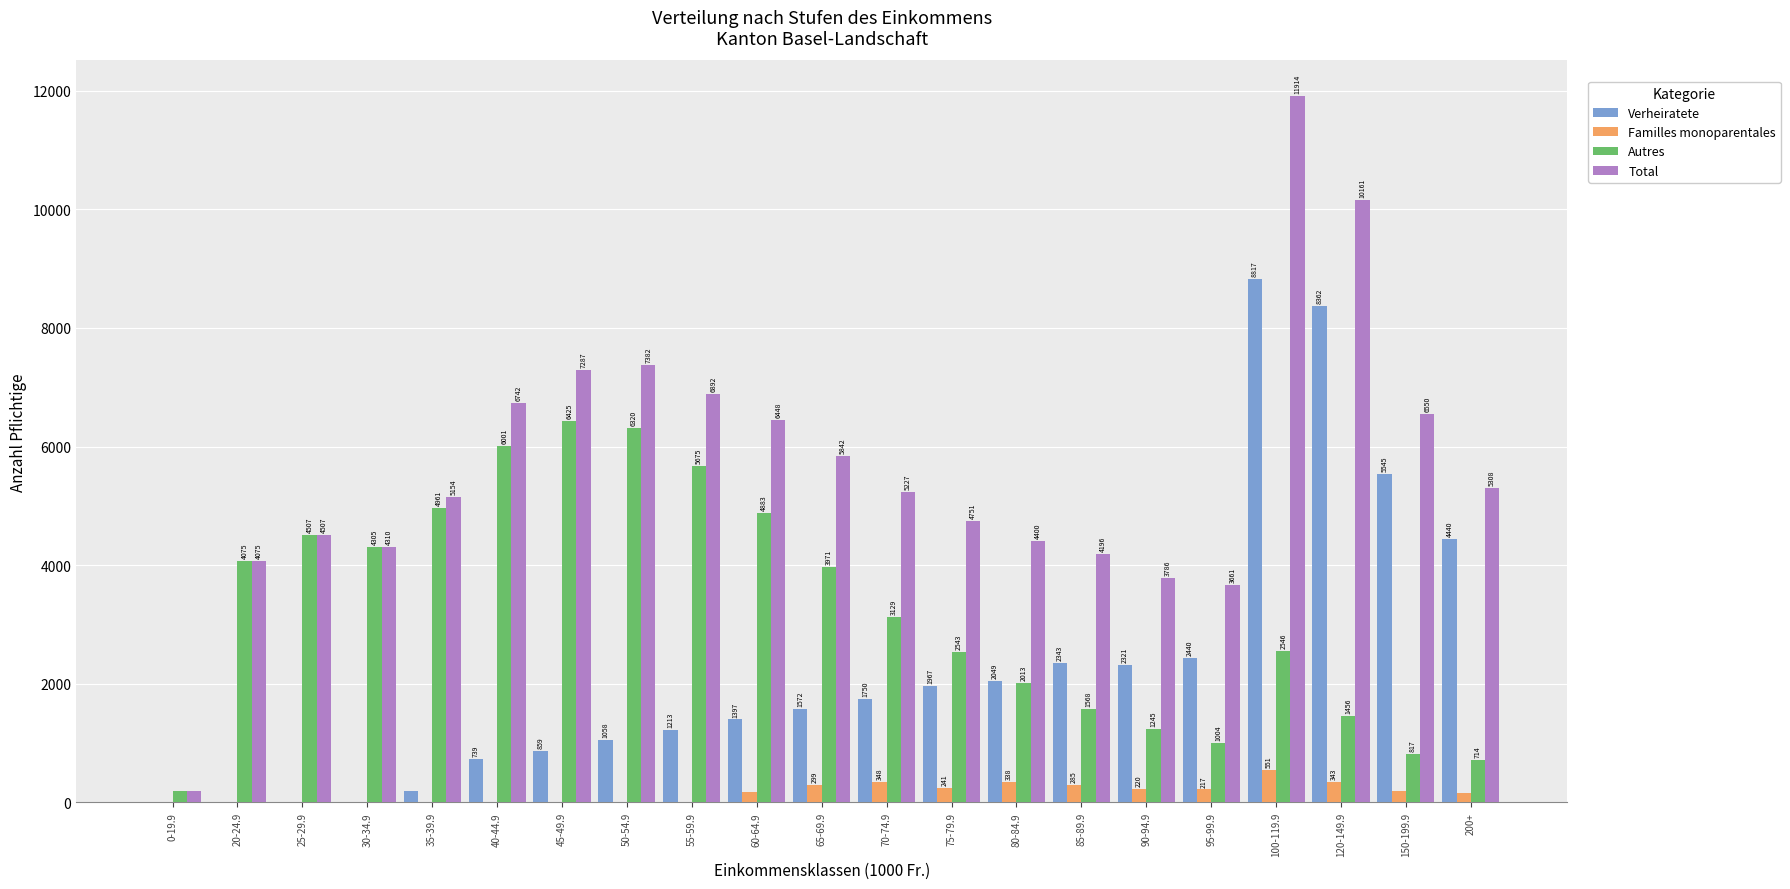

How many groups of bars are there?

21